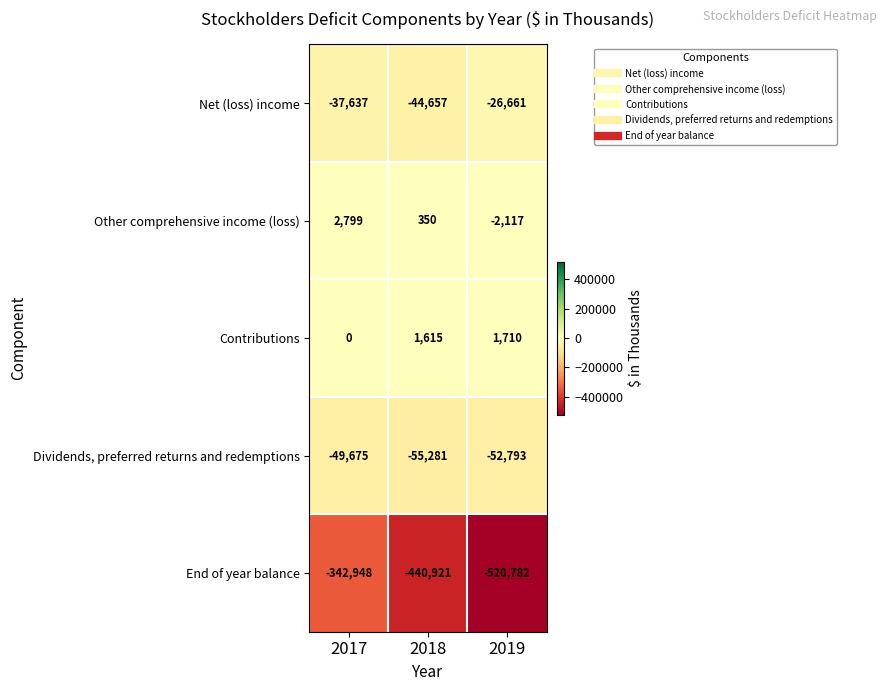

What is the highest value of the Other comprehensive income (loss) series?

2799